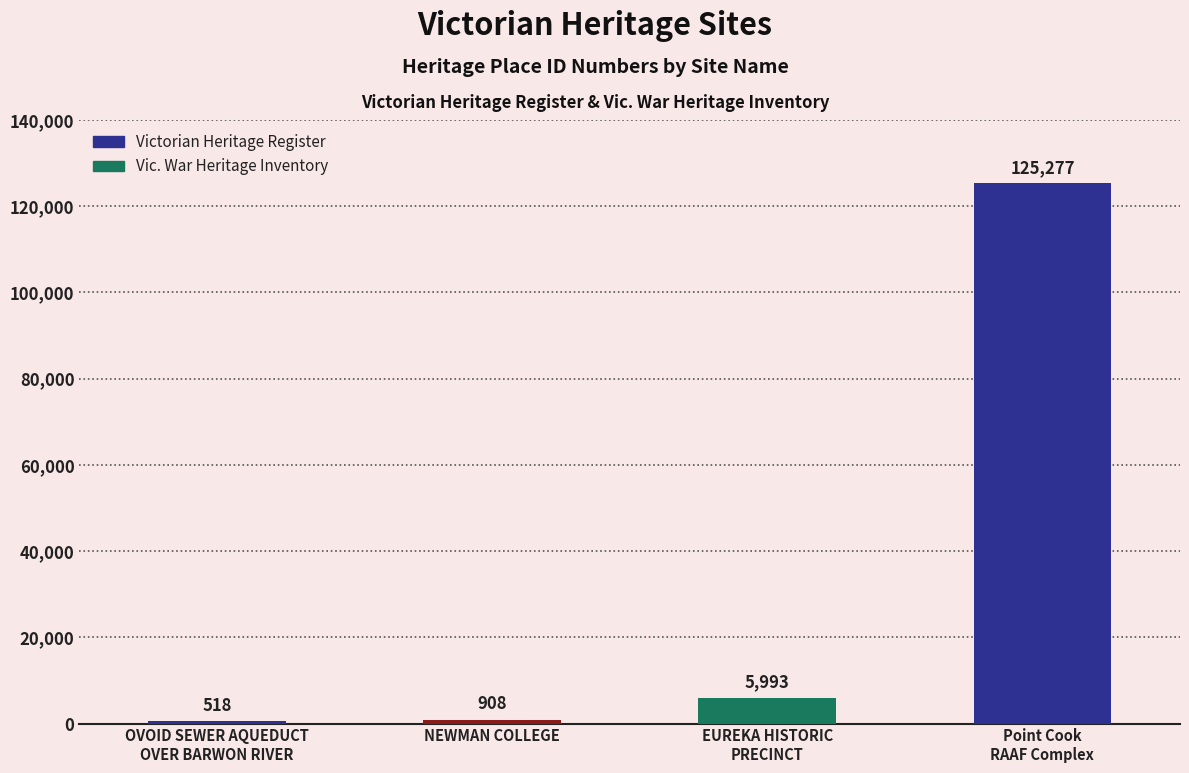

Reading left to right, list all the values displayed in this chart.

OVOID SEWER AQUEDUCT
OVER BARWON RIVER=518	NEWMAN COLLEGE=908	EUREKA HISTORIC
PRECINCT=5993	Point Cook
RAAF Complex=125277